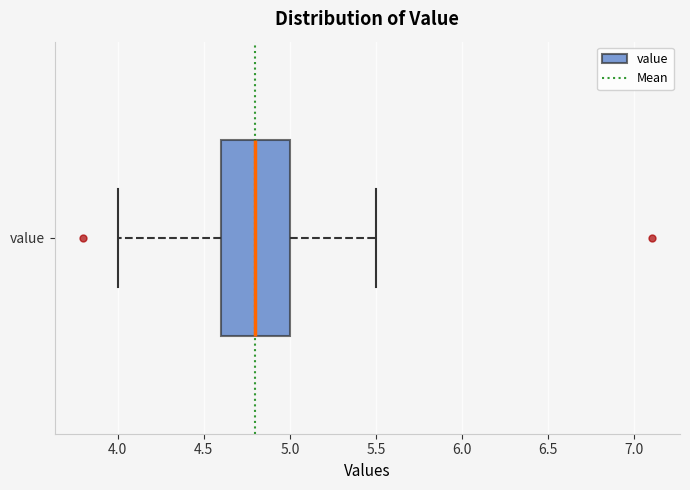

Read this box plot against the x-axis: the position of the median line, the range covered by the box, and the ends of both whiskers. The values are not printed on the chart, so give them approximately, as read against the axis.

median 4.8, box 4.6 to 5.0, whiskers 4.0 to 5.5